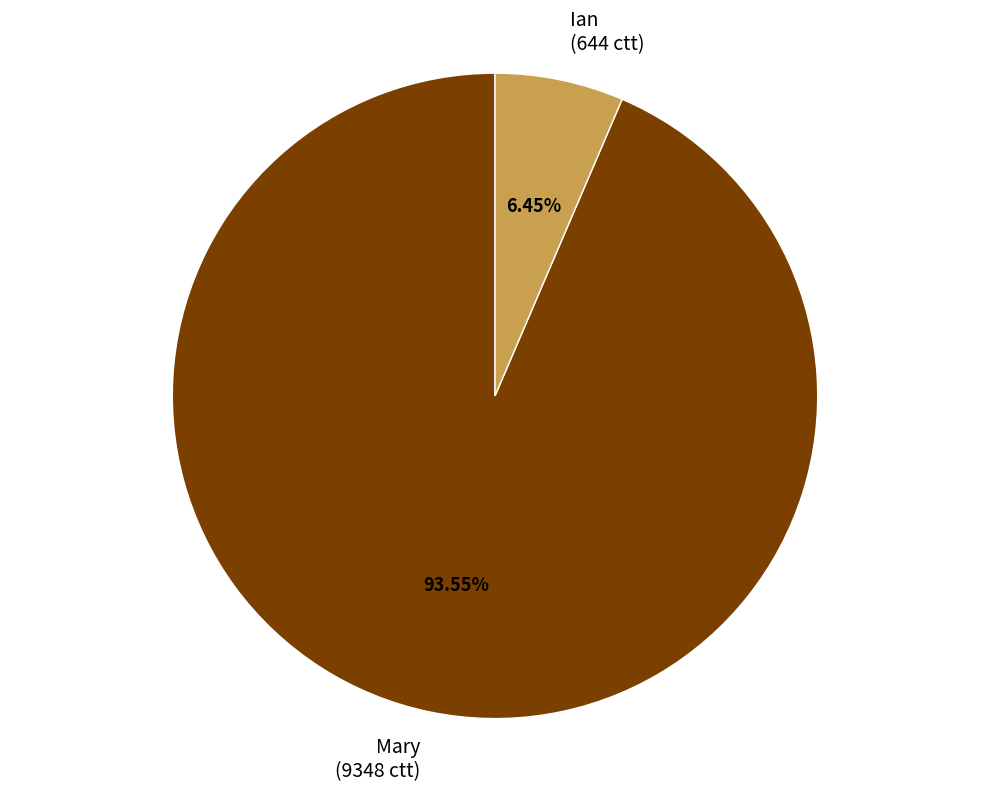

Do Ian and Mary together represent more than half of the pie?

Yes